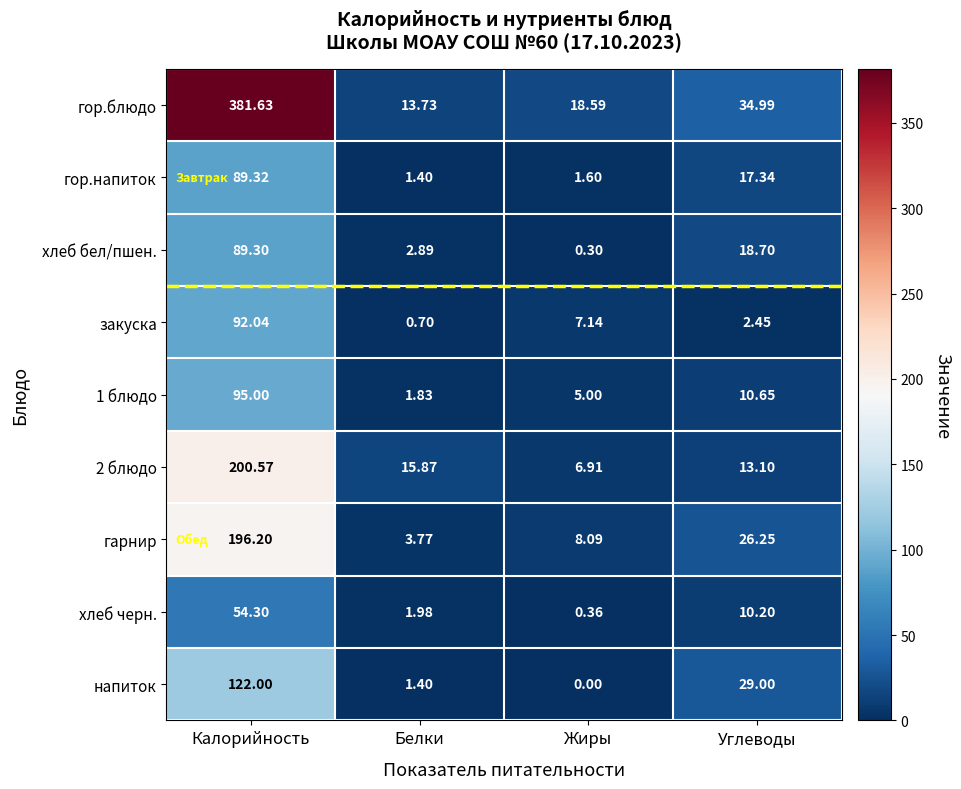

Which category has the lowest value across all series?

Жиры